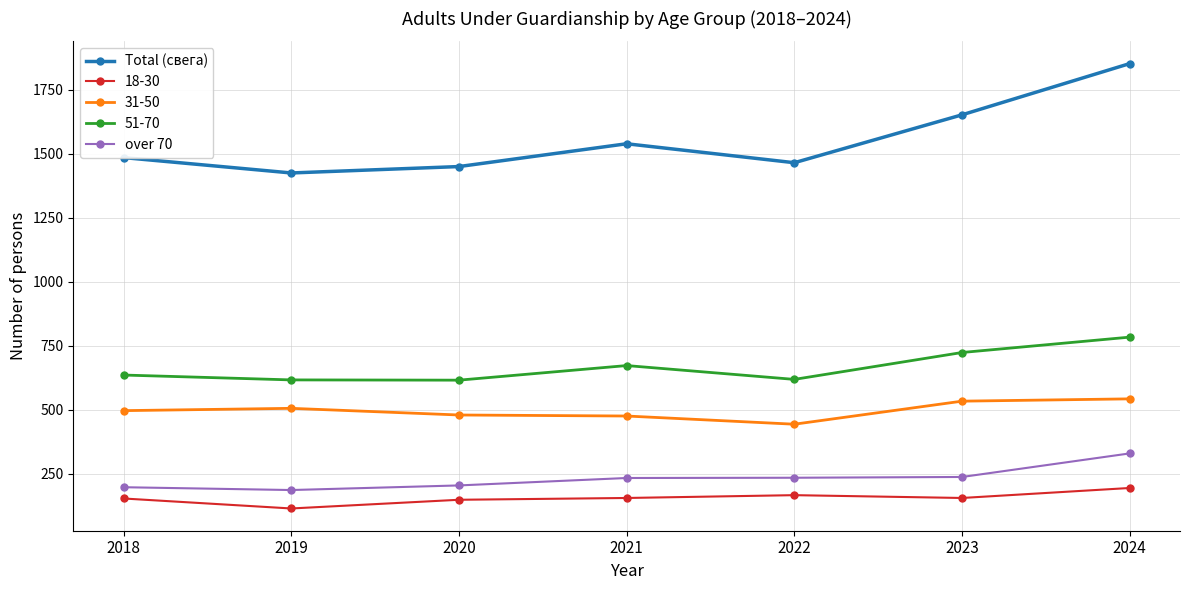

How many interior local valleys does the Total (свега) series have?

2